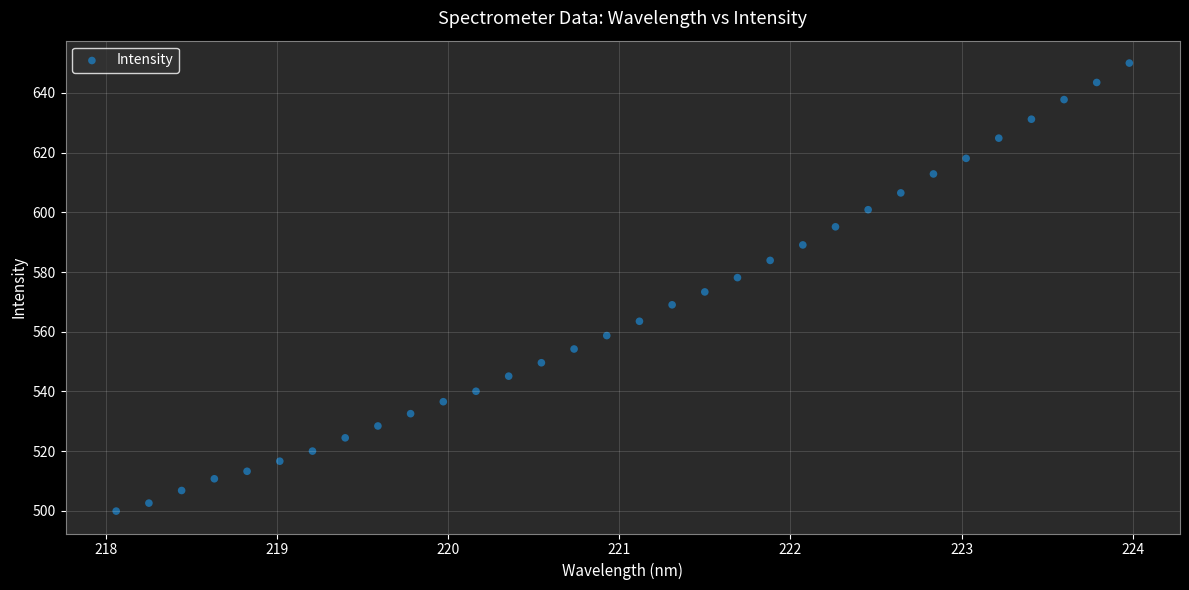

What is the range of Y values (max minus min)?

150.1